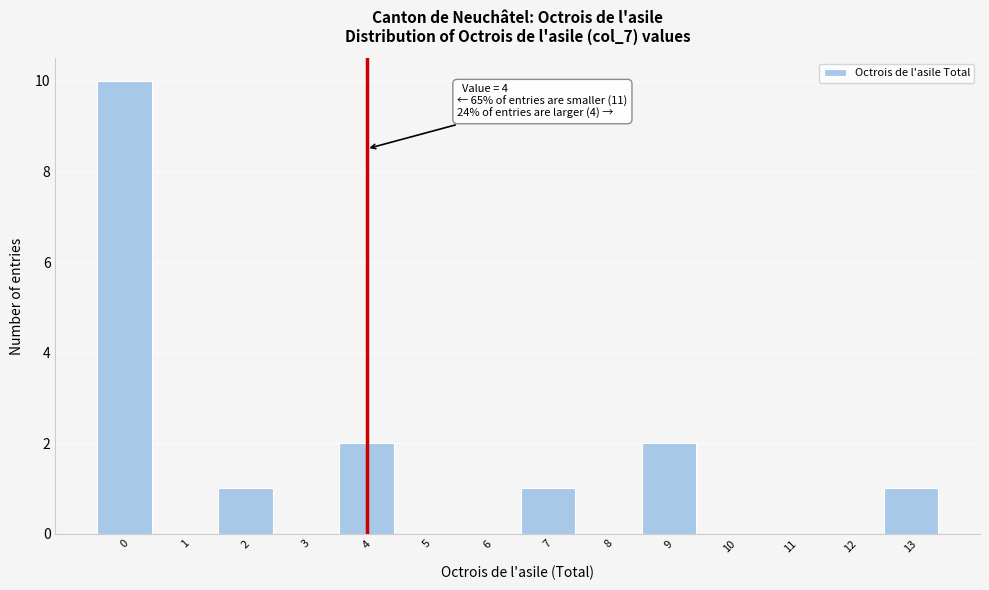

Which range on the x-axis has the tallest bar?

-0.5 to 0.5